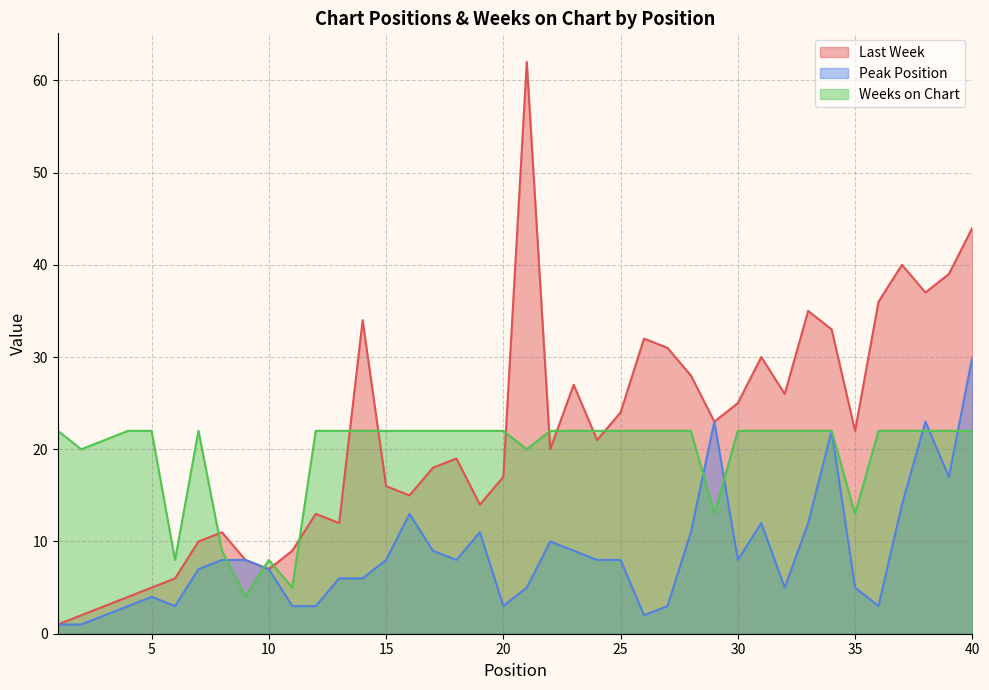

Reading left to right, extract all data points from this chart.

Last Week: 1=1	2=2	3=3	4=4	5=5	6=6	7=10	8=11	9=8	10=7	11=9	12=13	13=12	14=34	15=16	16=15	17=18	18=19	19=14	20=17	21=62	22=20	23=27	24=21	25=24	26=32	27=31	28=28	29=23	30=25	31=30	32=26	33=35	34=33	35=22	36=36	37=40	38=37	39=39	40=44
Peak Position: 1=1	2=1	3=2	4=3	5=4	6=3	7=7	8=8	9=8	10=7	11=3	12=3	13=6	14=6	15=8	16=13	17=9	18=8	19=11	20=3	21=5	22=10	23=9	24=8	25=8	26=2	27=3	28=11	29=23	30=8	31=12	32=5	33=12	34=22	35=5	36=3	37=14	38=23	39=17	40=30
Weeks on Chart: 1=22	2=20	3=21	4=22	5=22	6=8	7=22	8=9	9=4	10=8	11=5	12=22	13=22	14=22	15=22	16=22	17=22	18=22	19=22	20=22	21=20	22=22	23=22	24=22	25=22	26=22	27=22	28=22	29=13	30=22	31=22	32=22	33=22	34=22	35=13	36=22	37=22	38=22	39=22	40=22